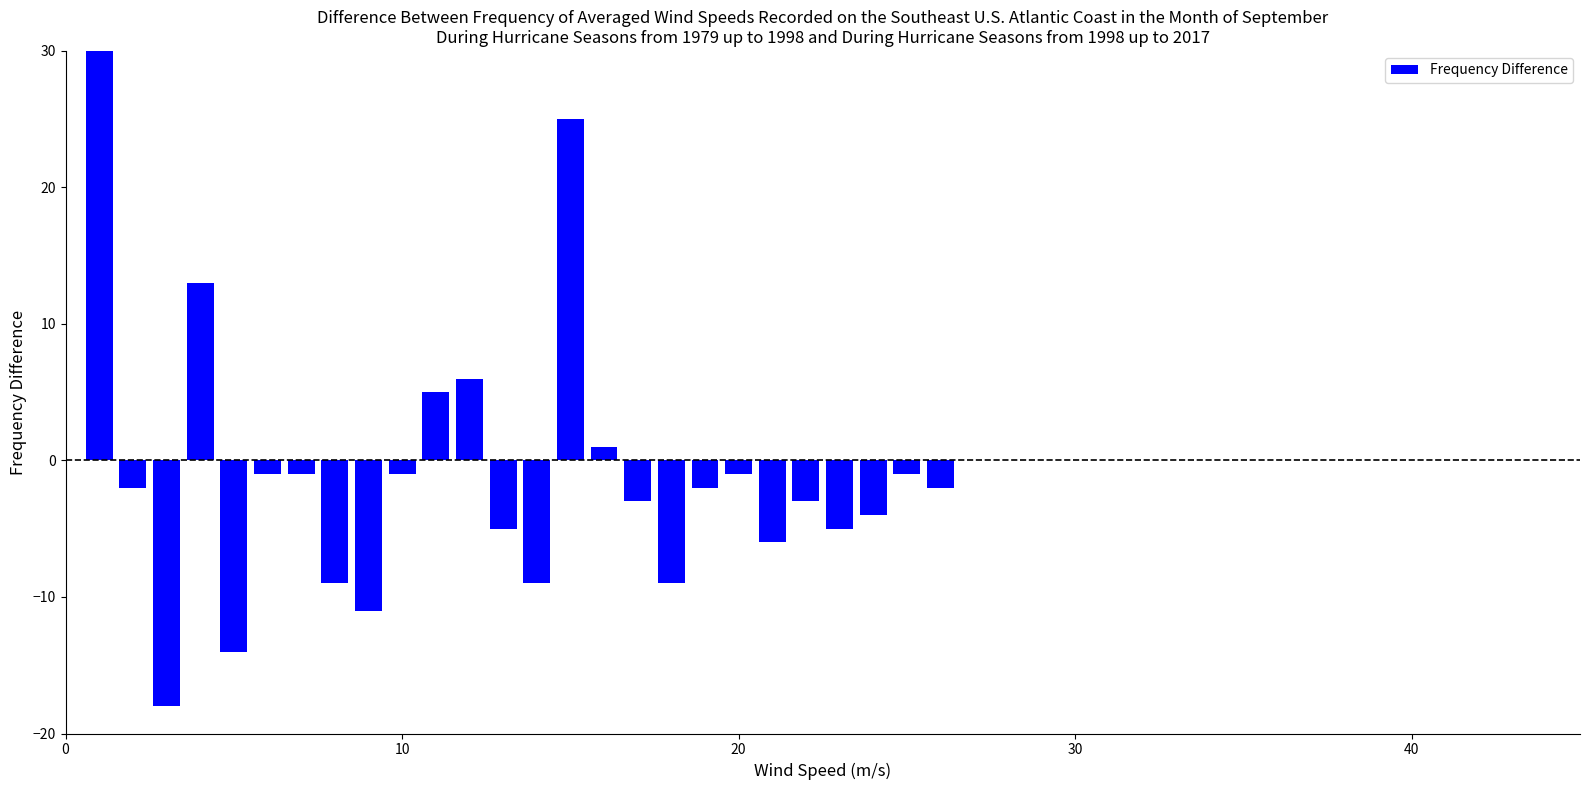

What is the sum of all values?

-27